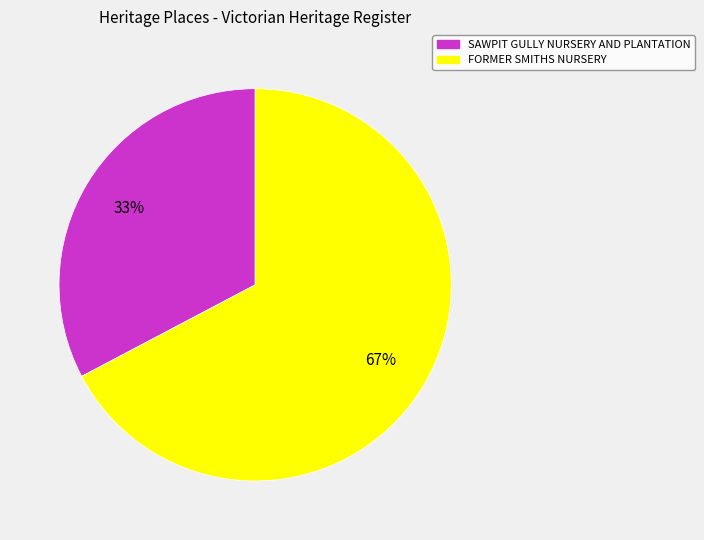

Is the sum of FORMER SMITHS NURSERY and SAWPIT GULLY NURSERY AND PLANTATION greater than half?

Yes